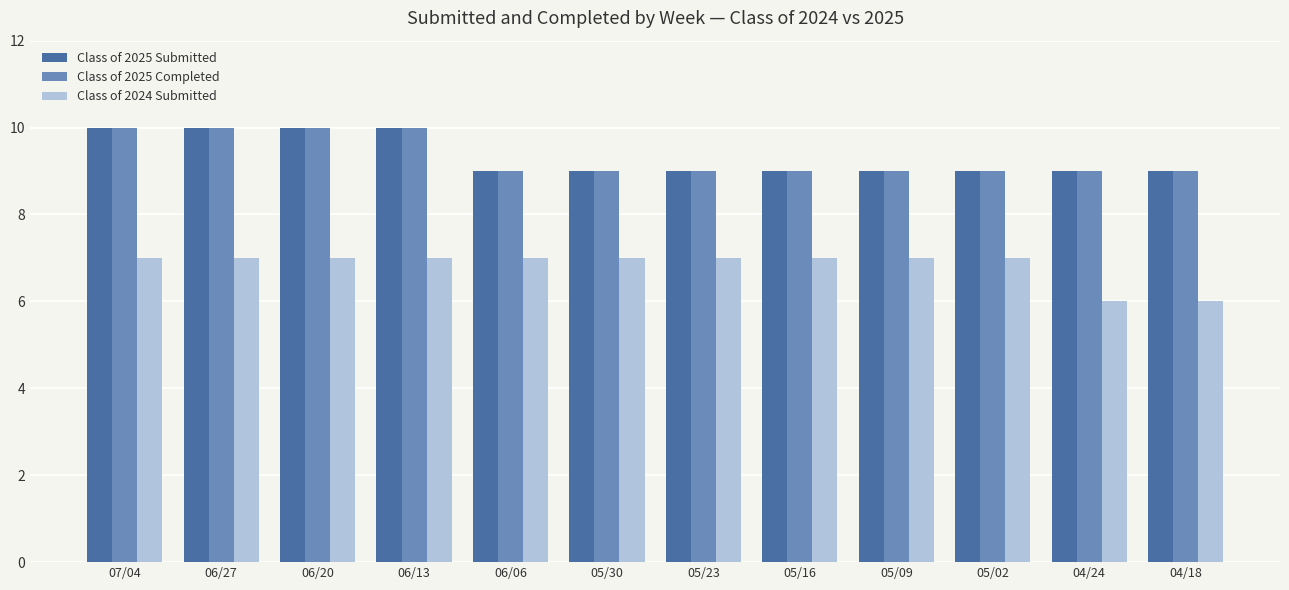

Reading left to right, extract all data points from this chart.

Class of 2025 Submitted: 10	10	10	10	9	9	9	9	9	9	9	9
Class of 2025 Completed: 10	10	10	10	9	9	9	9	9	9	9	9
Class of 2024 Submitted: 7	7	7	7	7	7	7	7	7	7	6	6